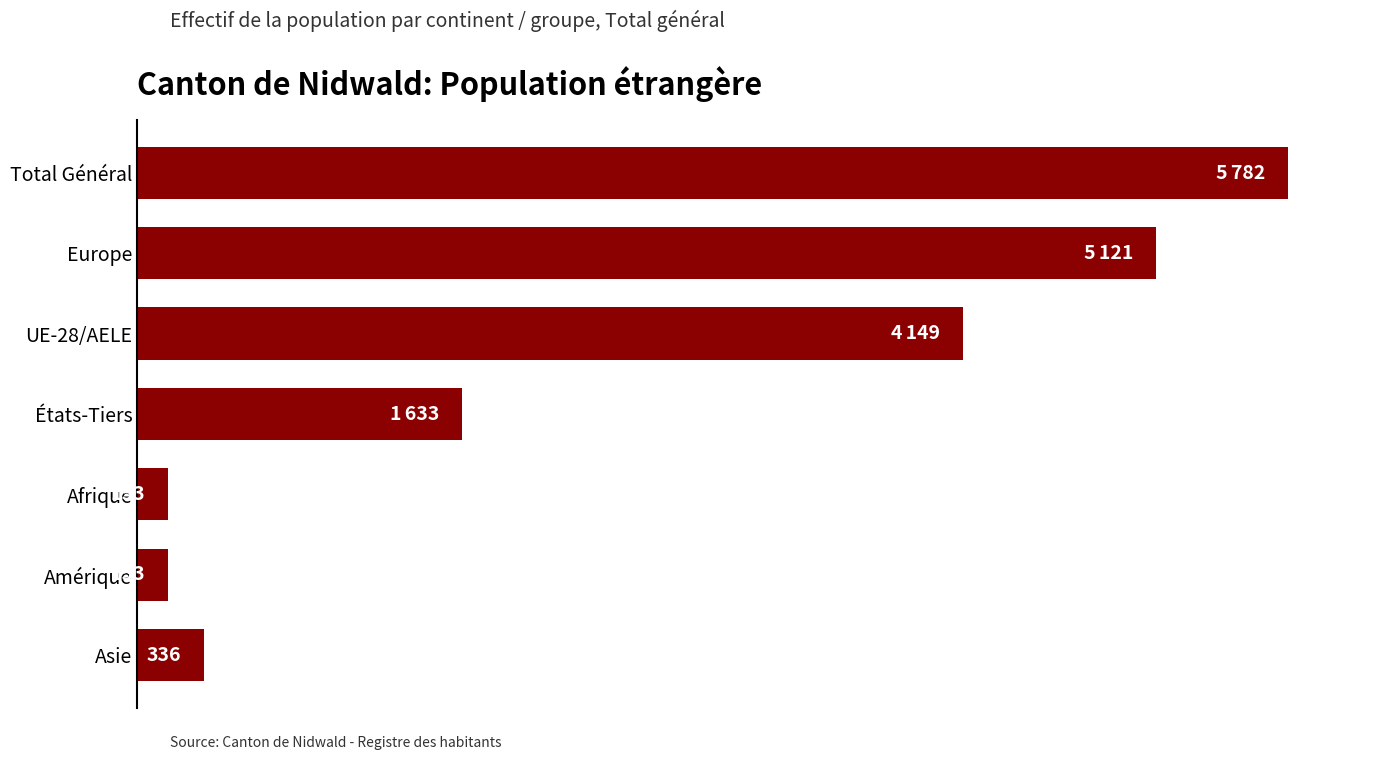

Are the bars grouped side by side (vs. stacked)?

No